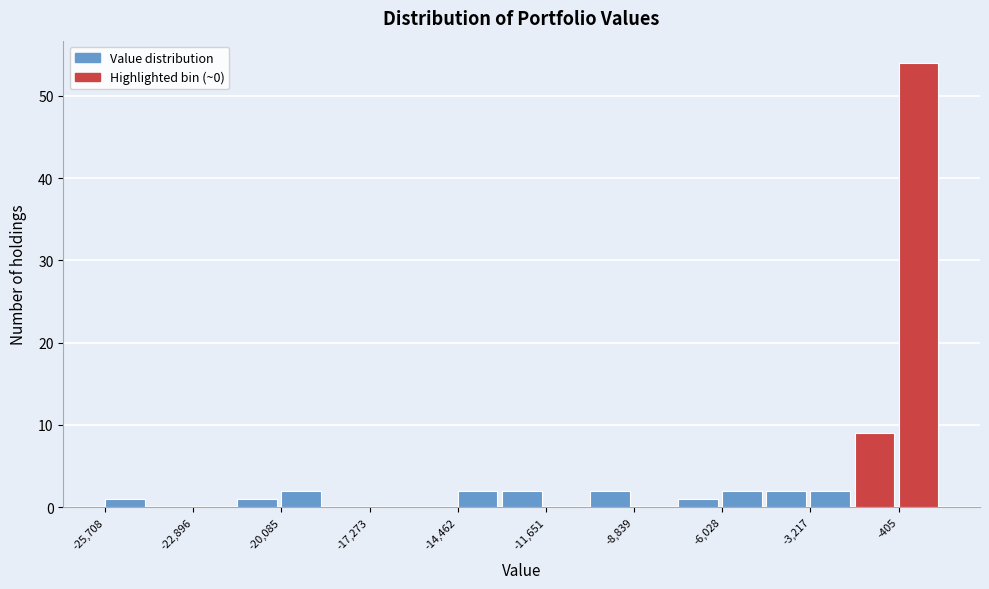

Read against the x-axis, roughly where is the centre of the tallest bar?

0